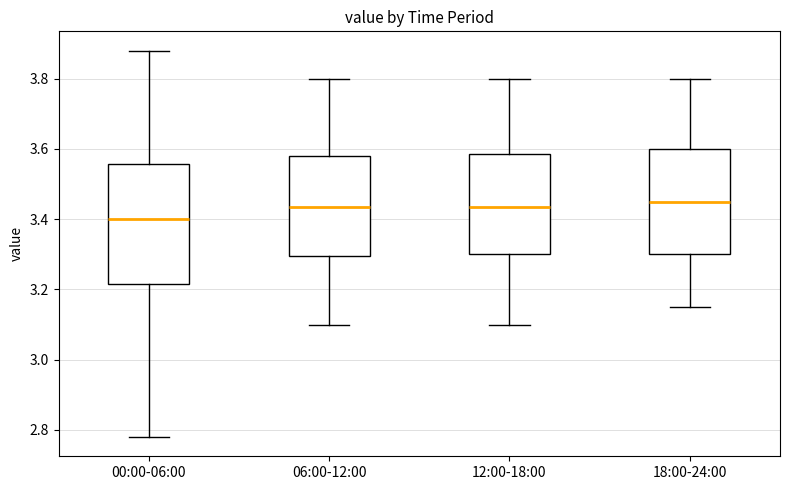

Reading left to right, read every box against the y-axis: the position of its median line, the range the box covers, and the ends of its whiskers. The values are not printed on the chart, so give them approximately, as read against the axis.

00:00-06:00: median 3.40, box 3.22 to 3.56, whiskers 2.78 to 3.88
06:00-12:00: median 3.44, box 3.30 to 3.58, whiskers 3.10 to 3.80
12:00-18:00: median 3.44, box 3.30 to 3.58, whiskers 3.10 to 3.80
18:00-24:00: median 3.46, box 3.30 to 3.60, whiskers 3.16 to 3.80